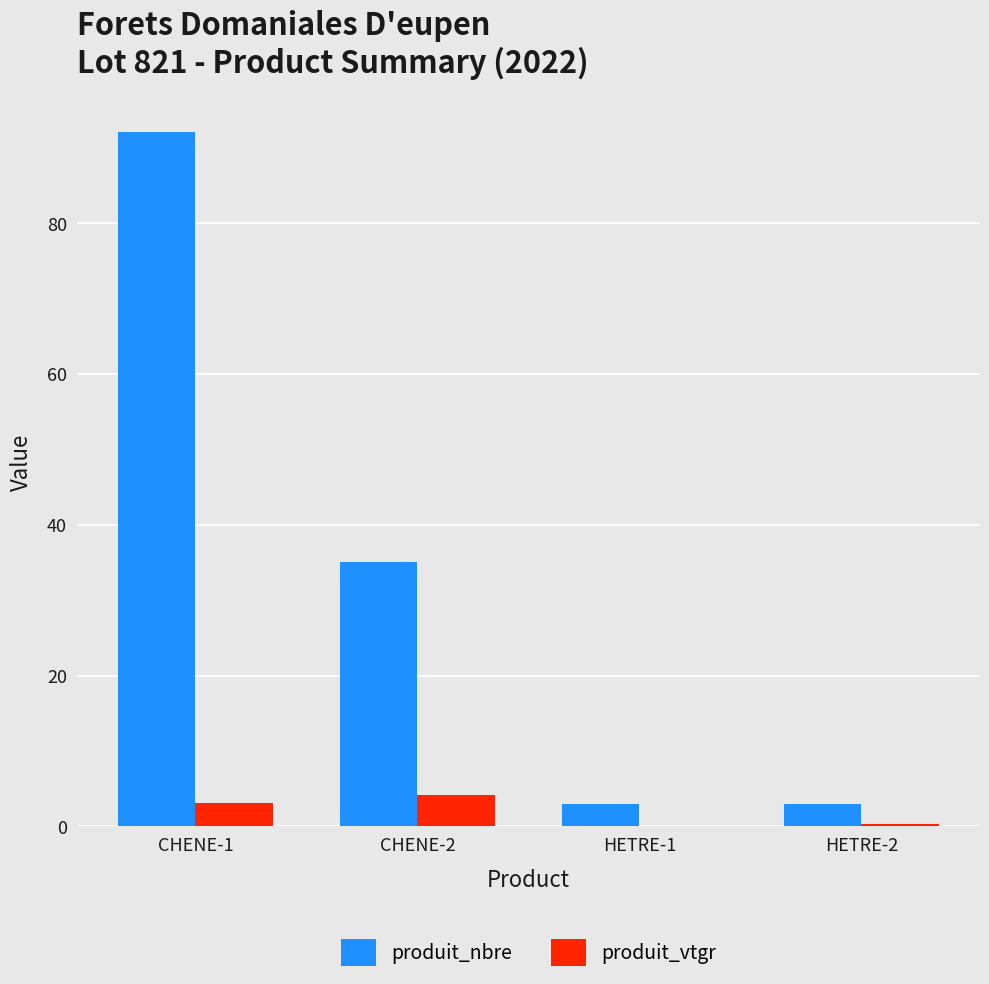

Which category has the highest value in the produit_nbre series?

CHENE-1